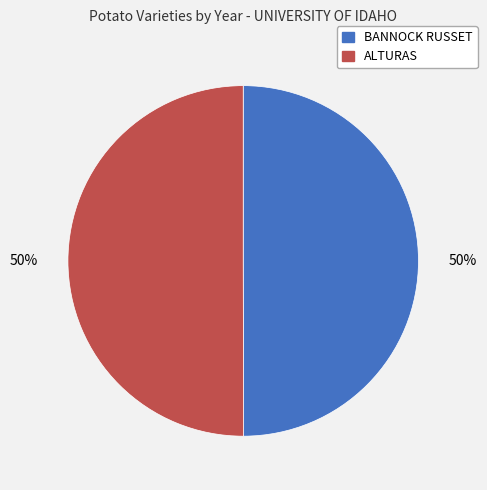

To the nearest percent, what is the average slice percentage?

50%